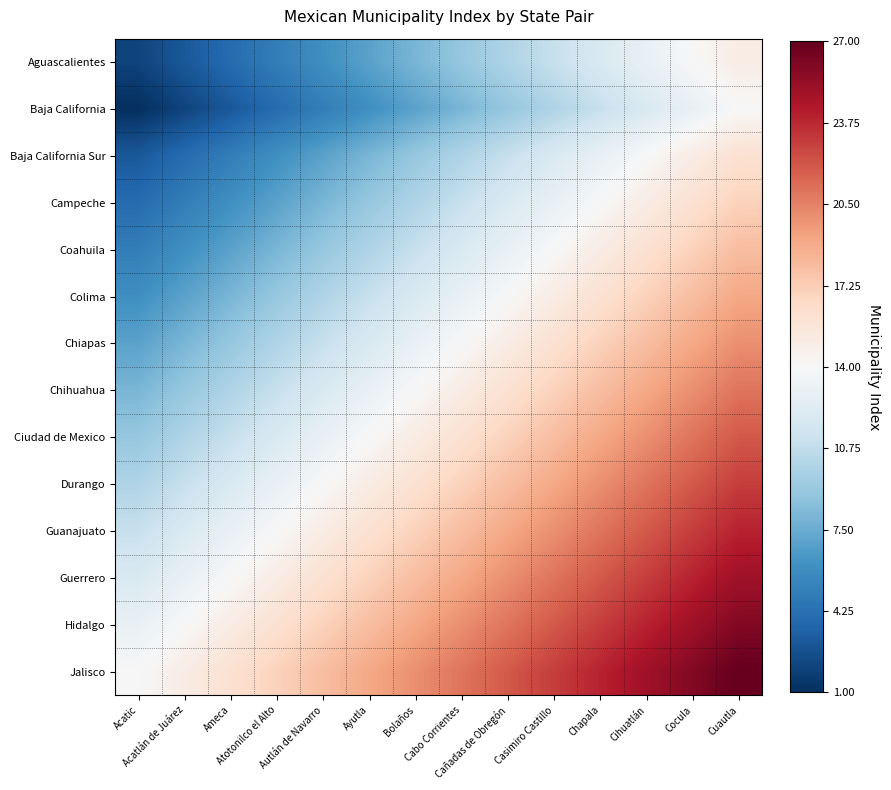

How many distinct data groups are displayed?

14